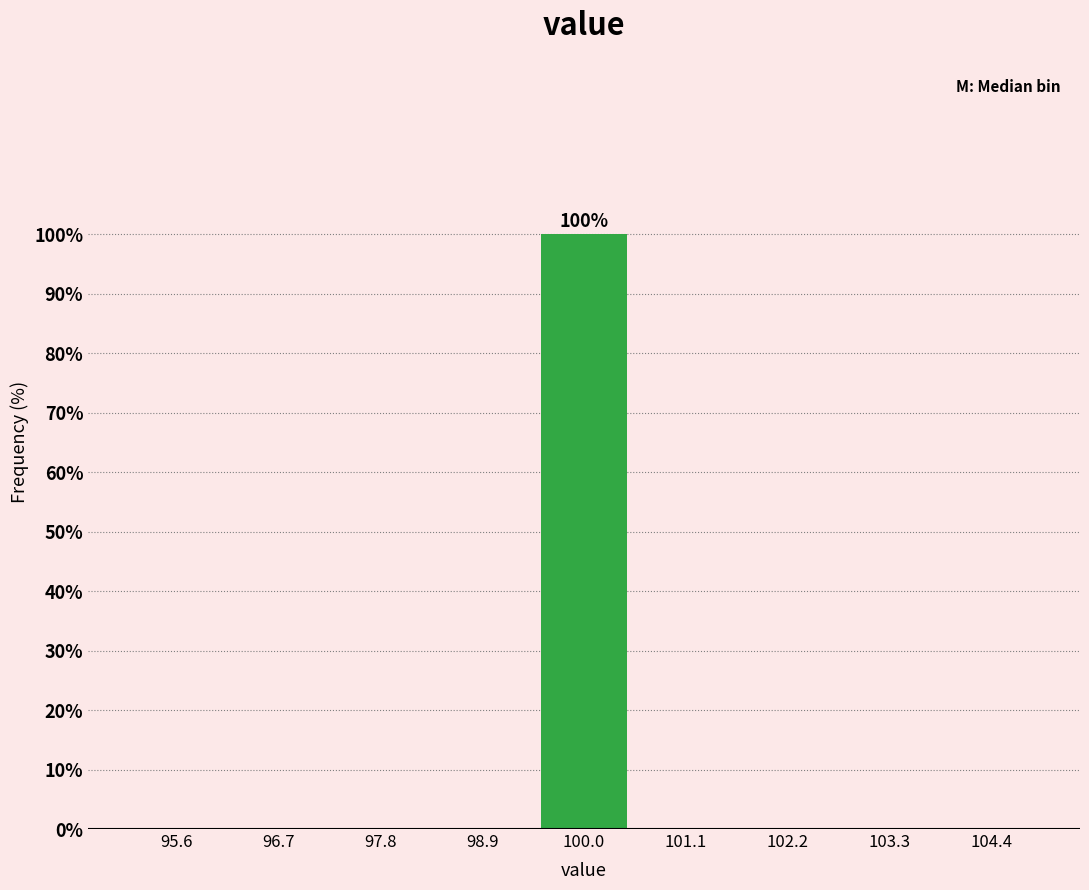

Which range on the x-axis has the tallest bar?

99.4 to 100.6